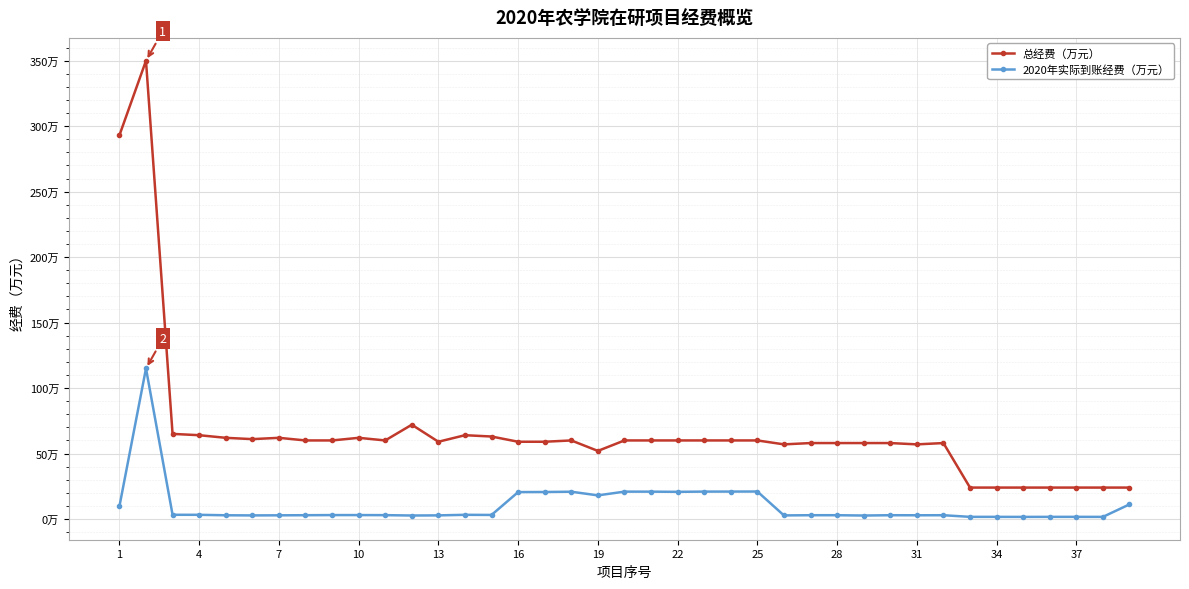

Reading left to right, extract all data points from this chart.

总经费（万元）: 293.0	350.0	65.0	64.0	62.0	61.0	62.0	60.0	60.0	62.0	60.0	72.0	59.0	64.0	63.0	59.0	59.0	60.0	52.0	60.0	60.0	60.0	60.0	60.0	60.0	57.0	58.0	58.0	58.0	58.0	57.0	58.0	24.0	24.0	24.0	24.0	24.0	24.0	24.0
2020年实际到账经费（万元）: 9.6	115.0	3.2	3.2	2.9	2.8	2.8	2.9	3.0	3.0	3.0	2.7	2.8	3.2	3.1	20.6	20.6	20.8	18.1	20.9	20.9	20.8	20.9	20.9	21.0	2.8	2.9	2.9	2.6	2.9	2.9	2.9	1.6	1.6	1.6	1.6	1.6	1.6	11.2